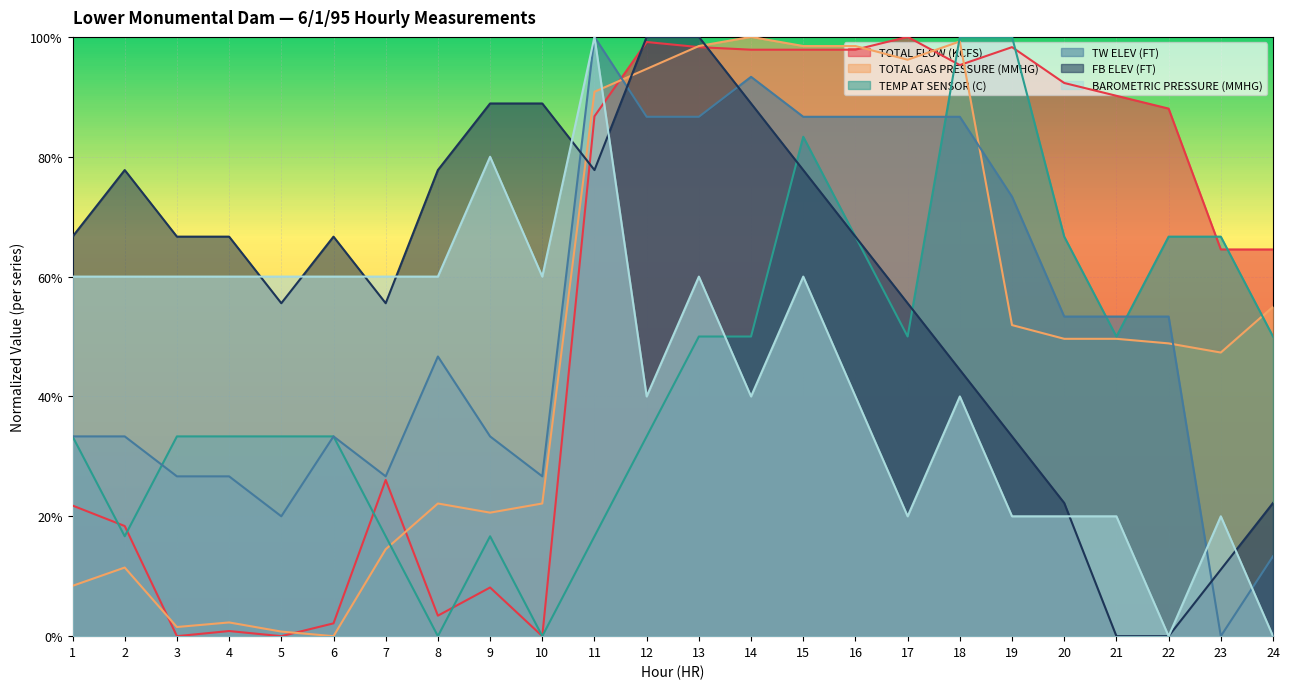

Rank the series by their maximum value, from highest to lowest.

TOTAL FLOW (KCFS), TOTAL GAS PRESSURE (MMHG), TEMP AT SENSOR (C), TW ELEV (FT), FB ELEV (FT), BAROMETRIC PRESSURE (MMHG)